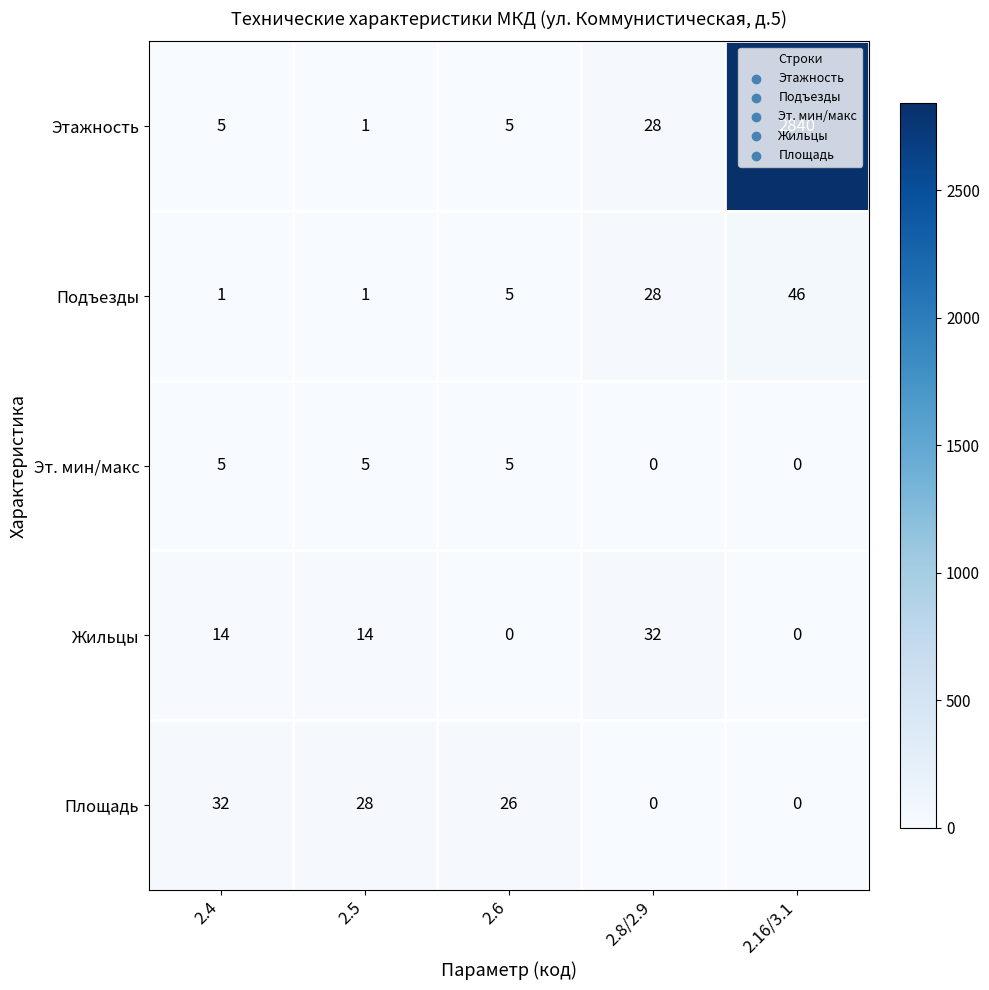

What is the difference between the Площадь values at 2.16/3.1 and 2.6?

26